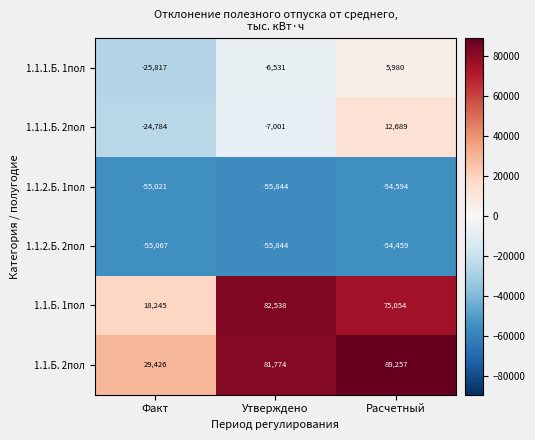

Which label corresponds to the smallest value in the chart?

Утверждено